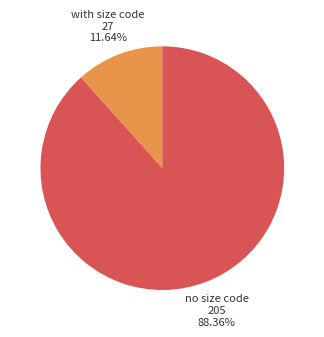

Does any single category account for the majority?

Yes